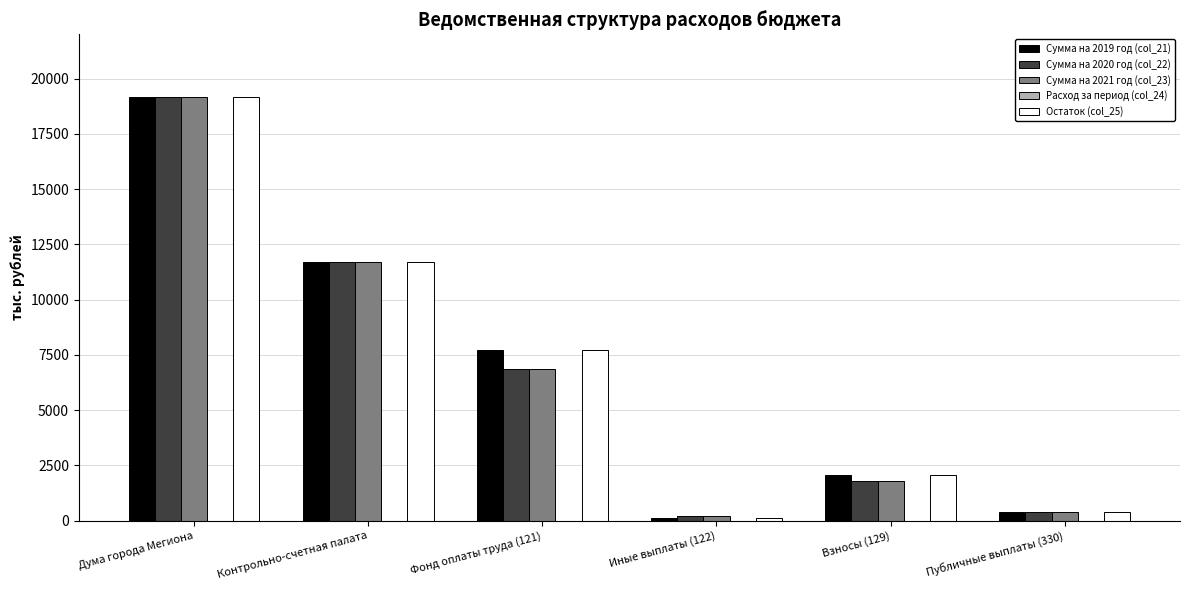

How many bars are there in each group?

4